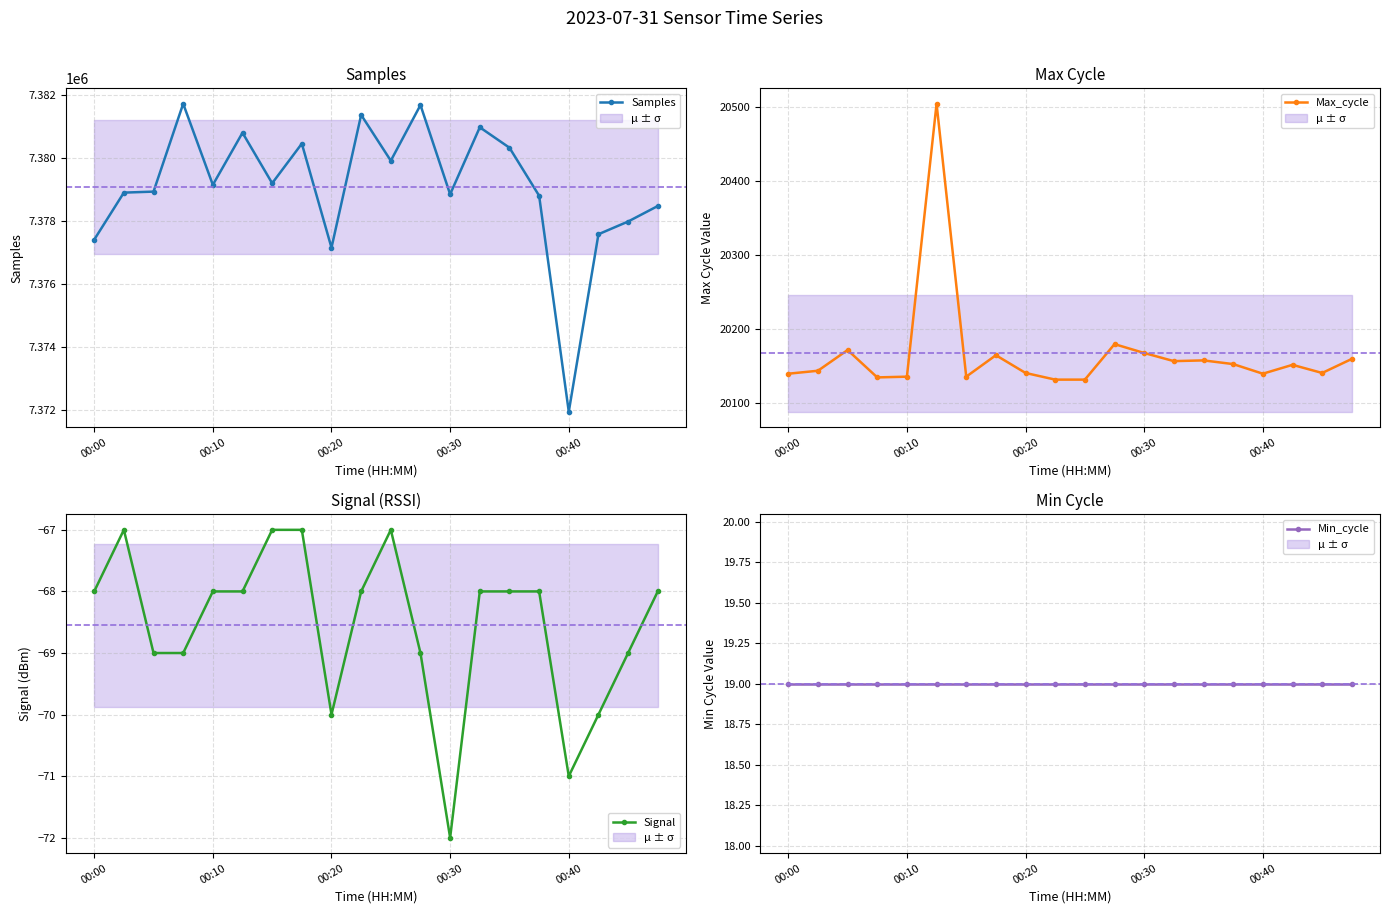

True or false: Samples has more than 2 interior local peaks.

True